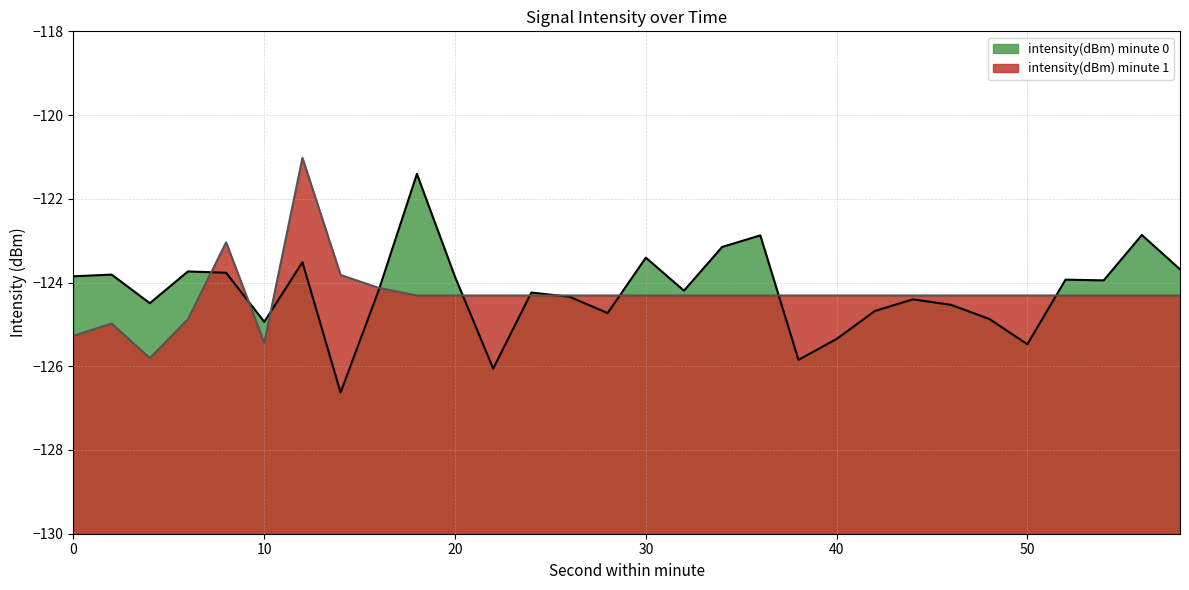

Reading left to right, transcribe all the data shown in this chart.

intensity(dBm) minute 0 line: -123.9	-123.8	-124.5	-123.7	-123.8	-124.9	-123.5	-126.6	-124.2	-121.4	-123.9	-126.1	-124.2	-124.3	-124.7	-123.4	-124.2	-123.2	-122.9	-125.8	-125.3	-124.7	-124.4	-124.5	-124.9	-125.5	-123.9	-123.9	-122.9	-123.7
intensity(dBm) minute 1 line: -125.3	-125.0	-125.8	-124.9	-123.0	-125.4	-121.0	-123.8	-124.1	-124.3	-124.3	-124.3	-124.3	-124.3	-124.3	-124.3	-124.3	-124.3	-124.3	-124.3	-124.3	-124.3	-124.3	-124.3	-124.3	-124.3	-124.3	-124.3	-124.3	-124.3